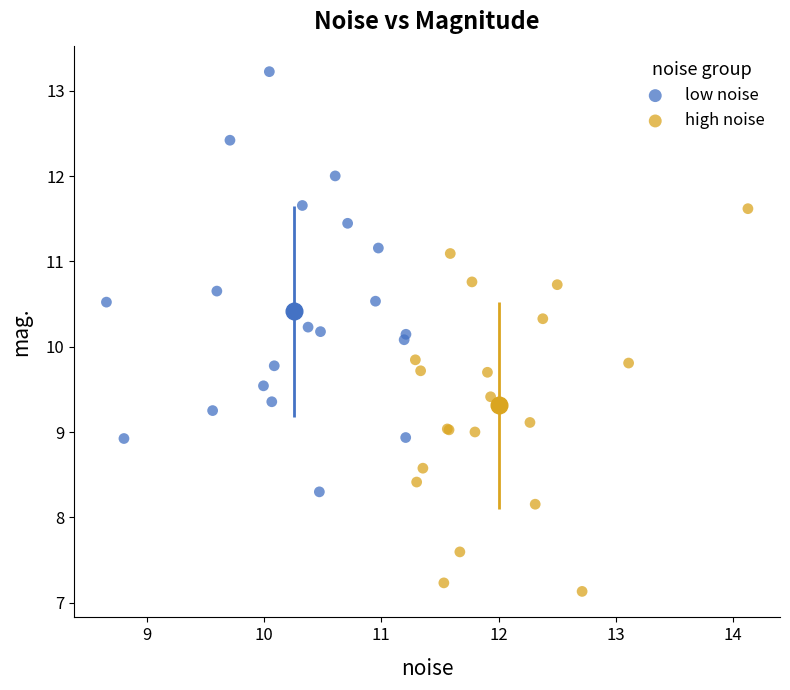

Which series reaches the maximum Y coordinate?

low noise